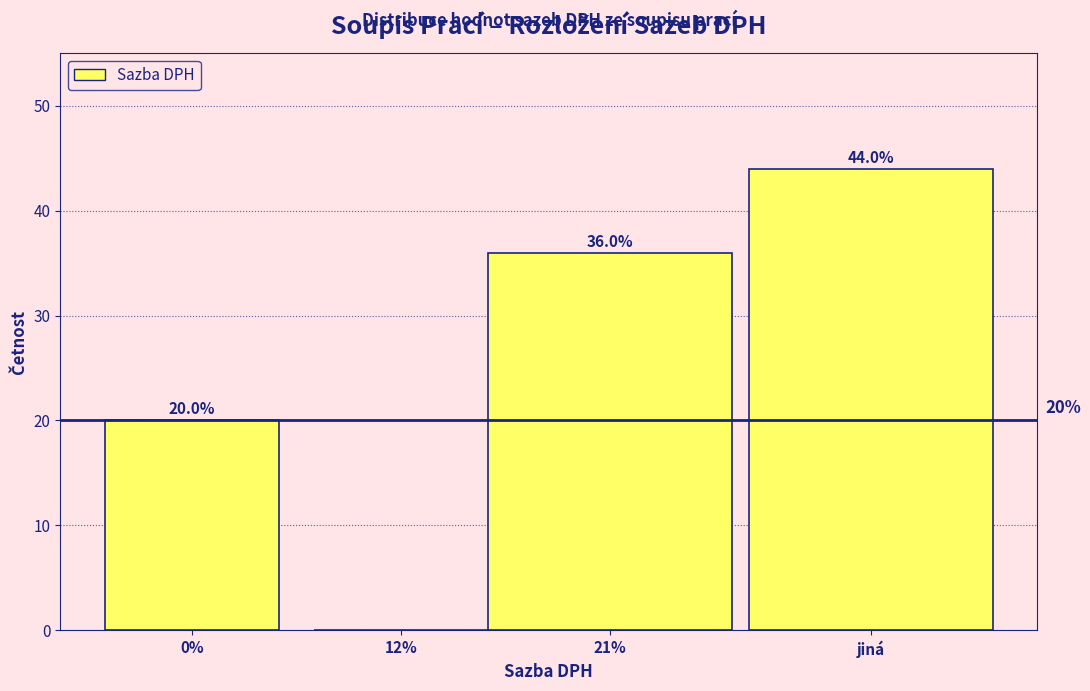

Reading left to right, transcribe all the data shown in this chart.

0%=20	12%=0	21%=36	jiná=44